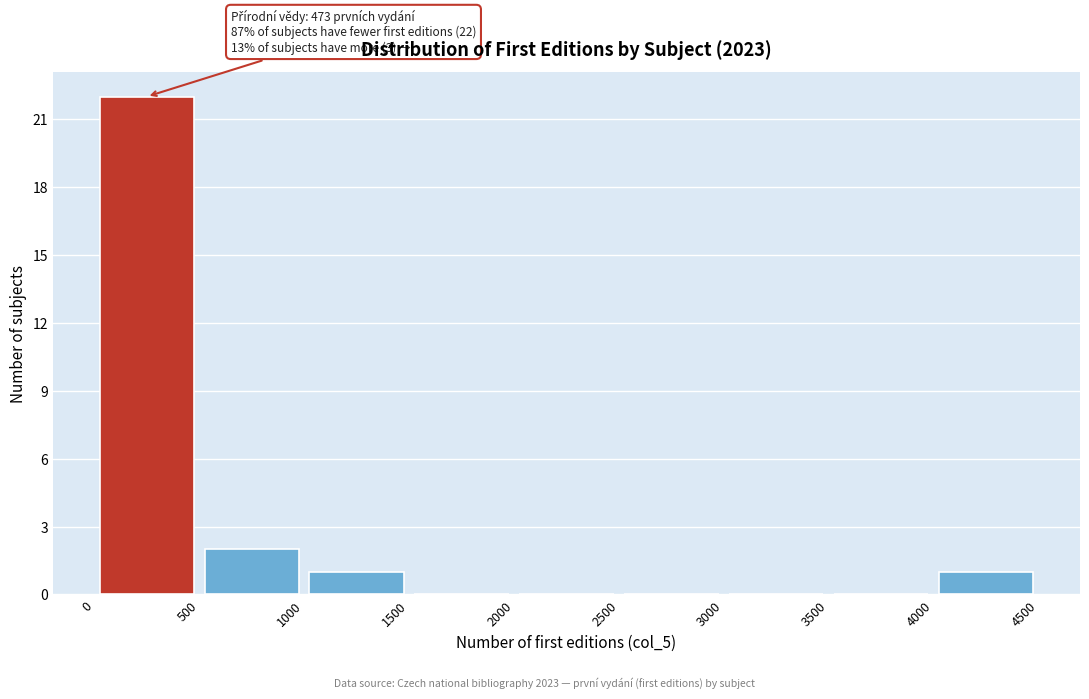

Over which range of the x-axis is the bar tallest?

0 to 500